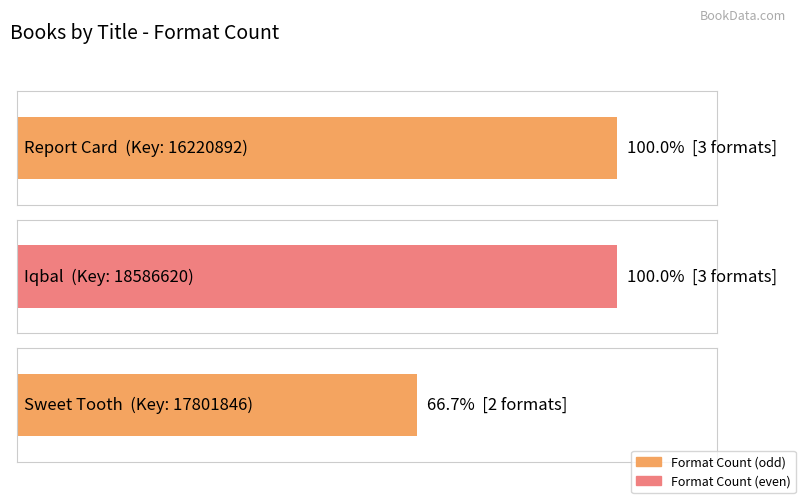

The value at Report Card is 1. True or false?

False